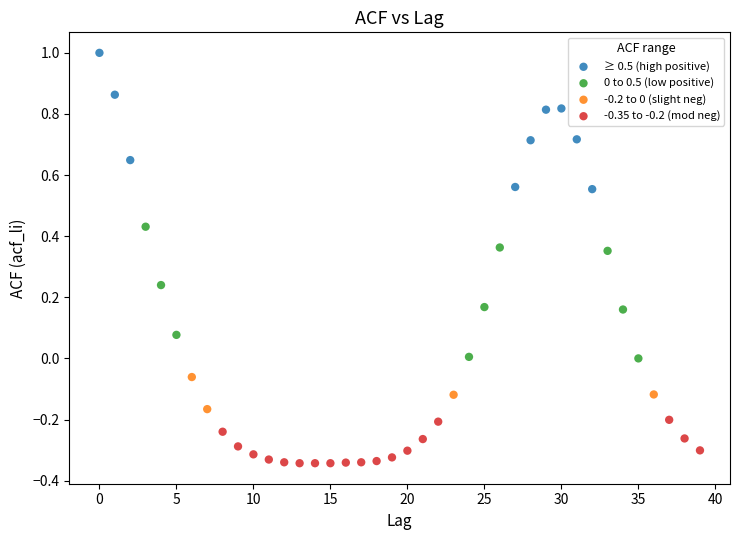

Which series has the widest spread of Y values?

≥ 0.5 (high positive)